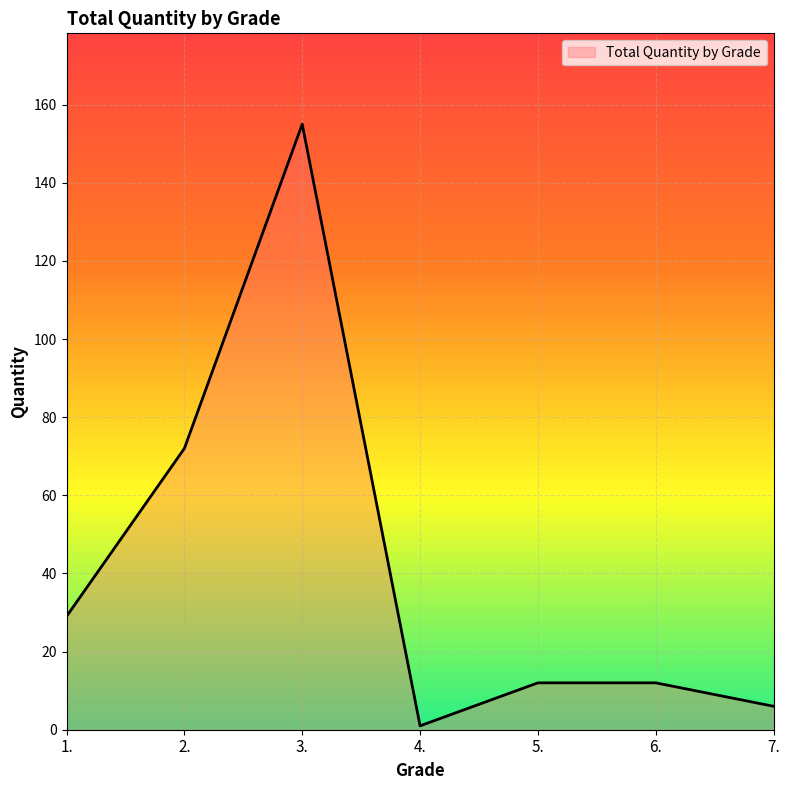

What is the ratio of the value at 1. to the value at 3.?

0.2